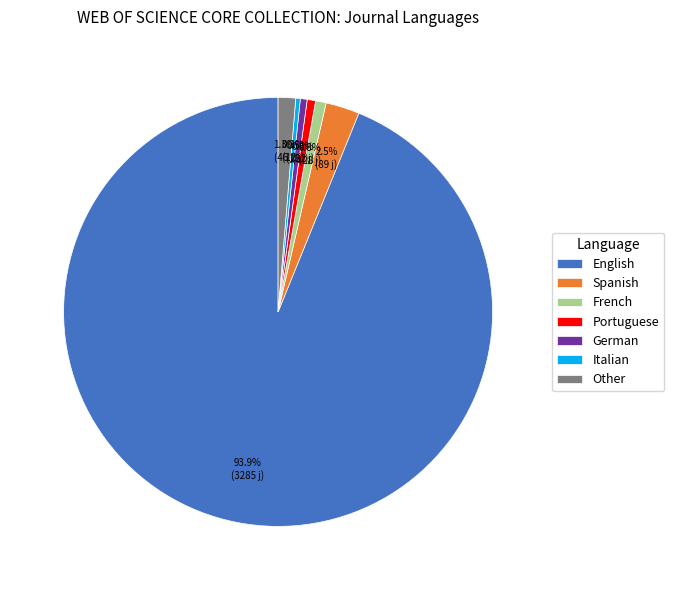

Does English account for over 50% of the chart?

Yes